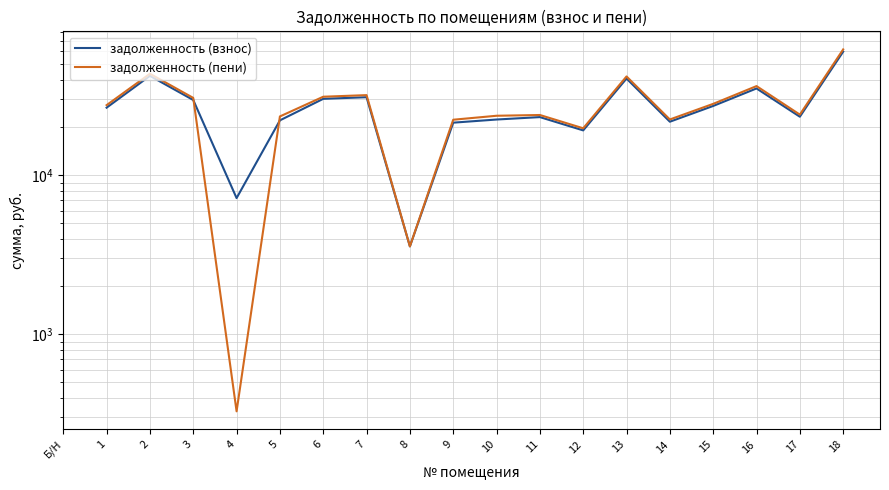

List the series in order of their overall mean, lowest first.

задолженность (взнос), задолженность (пени)